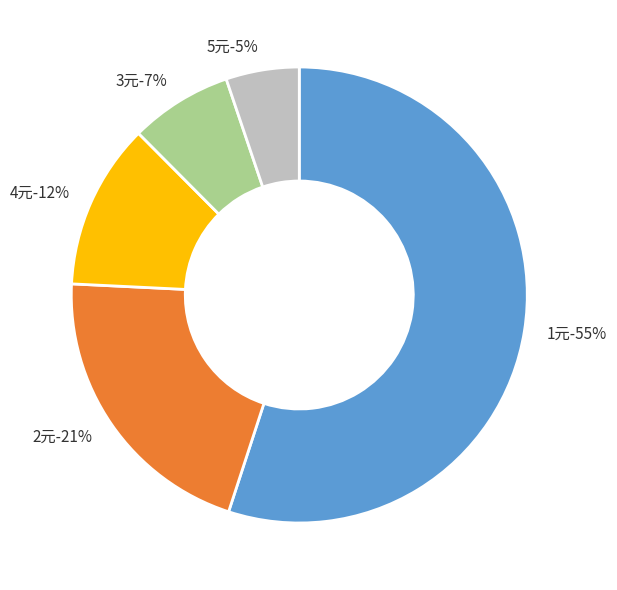

Which category has the smallest portion of the pie?

5元